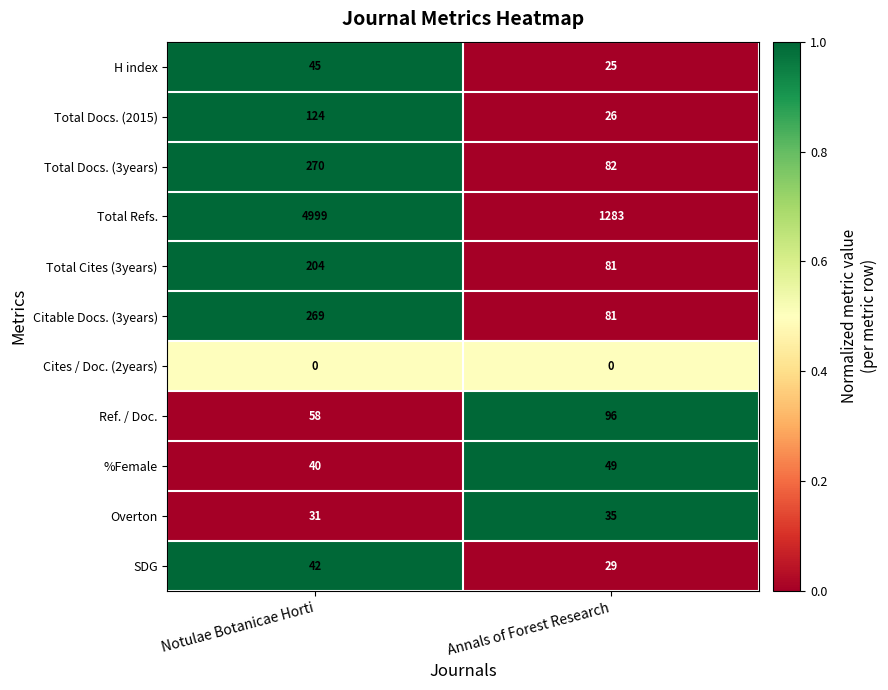

At how many categories does at least one series exceed 0?

2